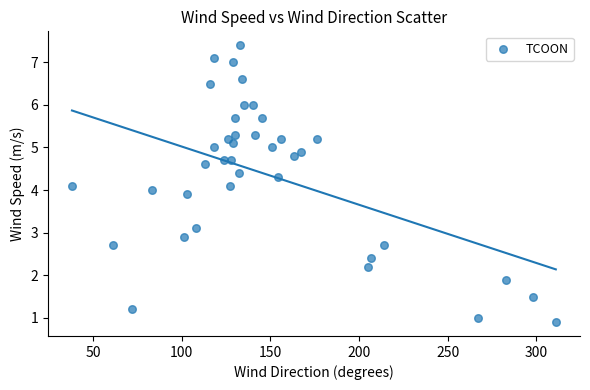

What is the range of Y values (max minus min)?

6.5